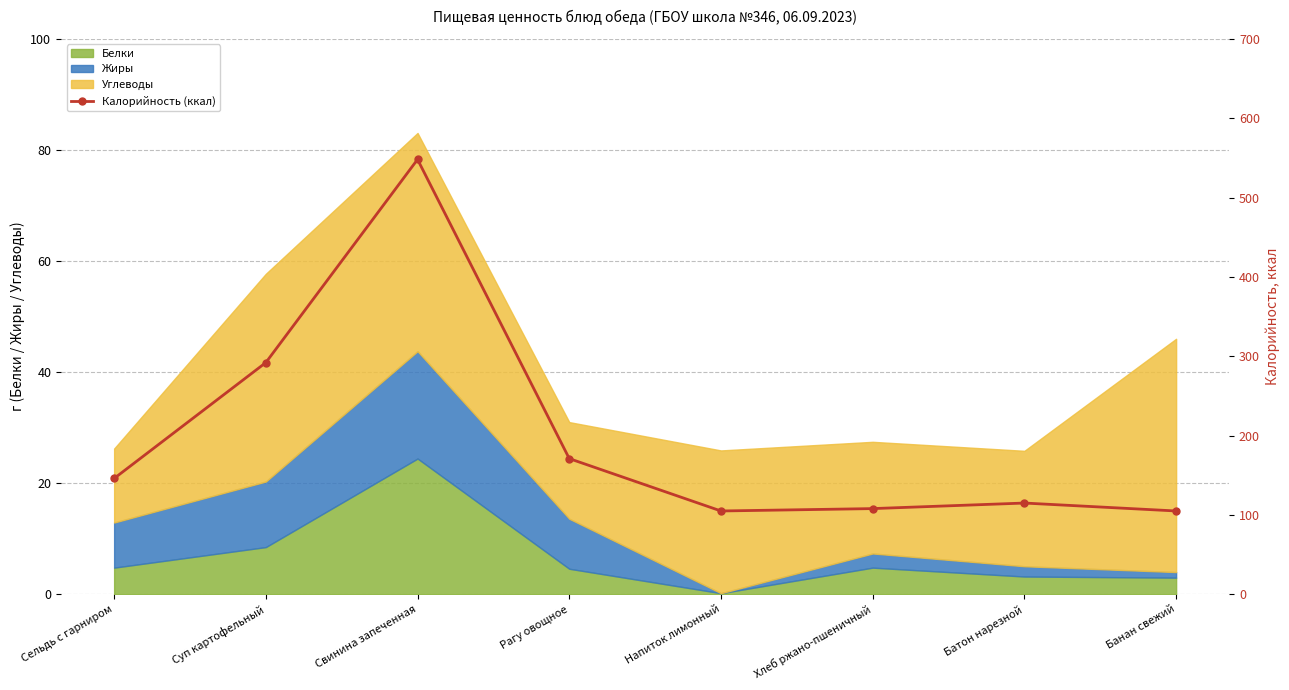

List the labels in order of value, smallest first.

Напиток лимонный, Банан свежий, Хлеб ржано-пшеничный, Батон нарезной, Сельдь с гарниром, Рагу овощное, Суп картофельный, Свинина запеченная